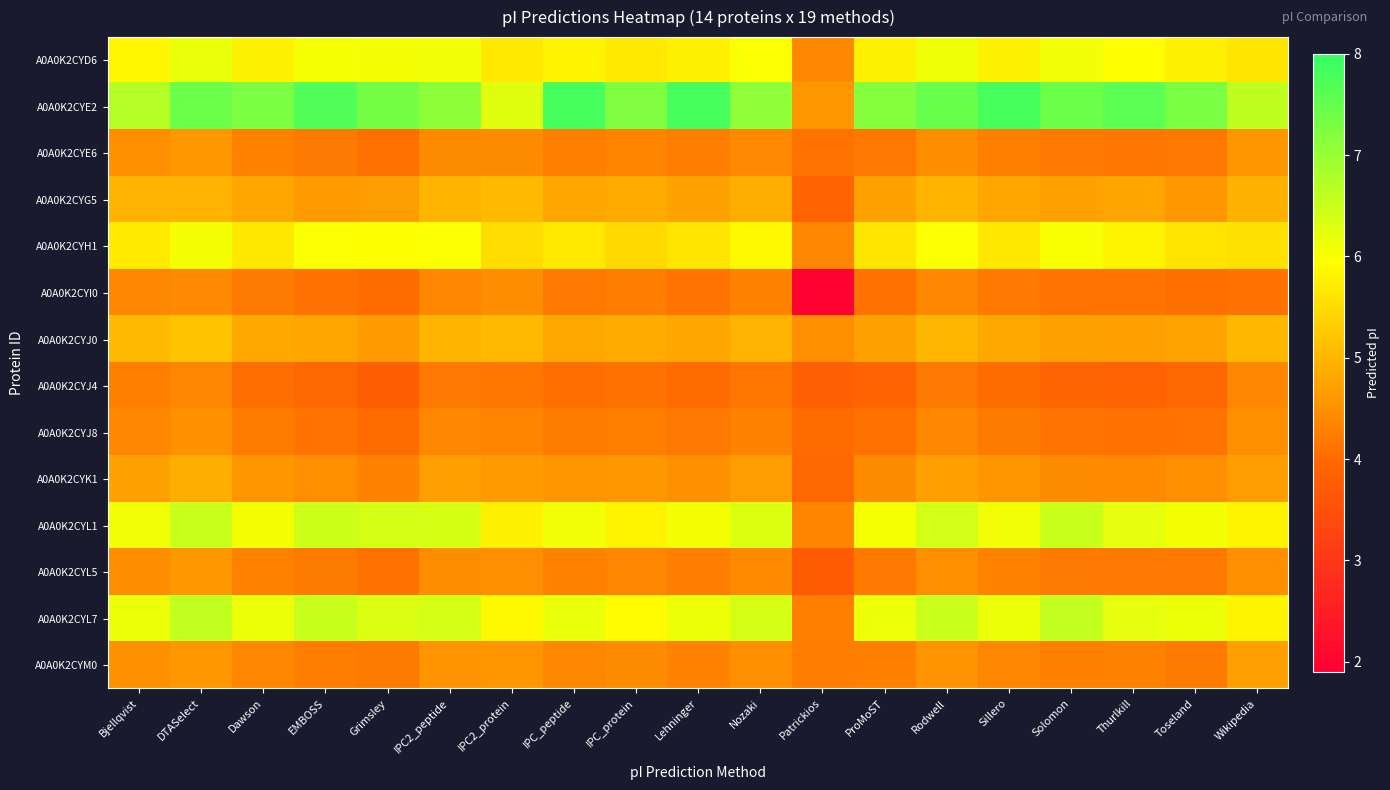

Between Bjellqvist and Nozaki, which is larger?

Nozaki